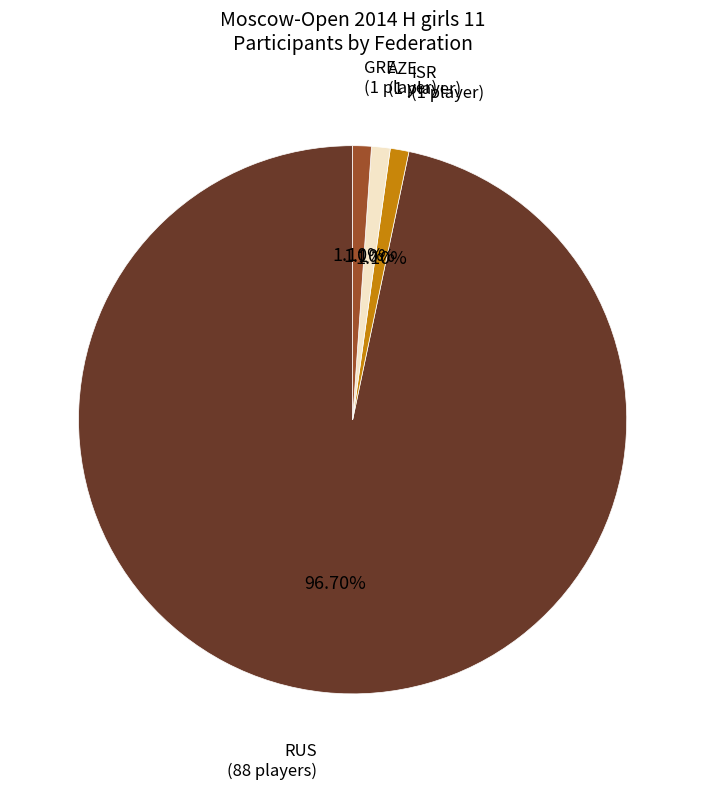

Does any single category account for the majority?

Yes